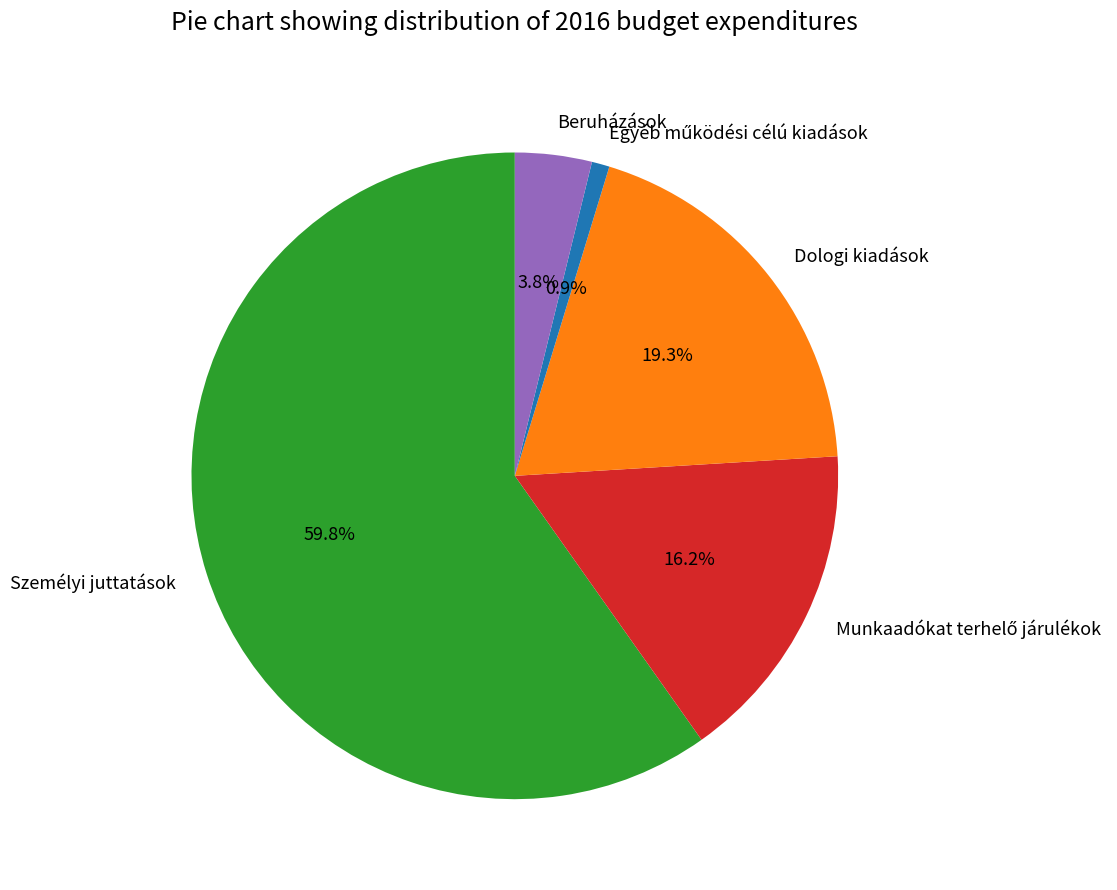

How many segments does this pie chart have?

5